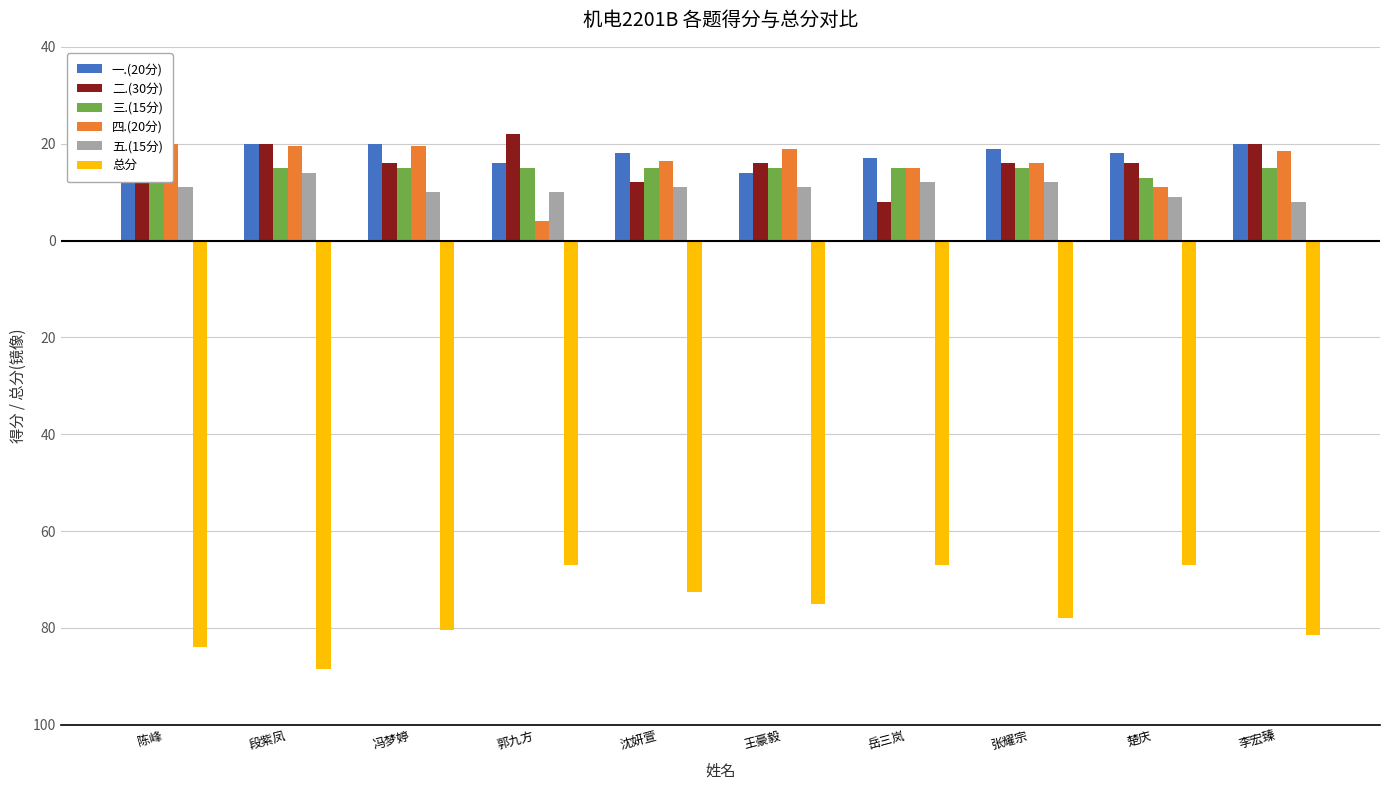

What are all the series names shown in the legend?

一.(20分), 二.(30分), 三.(15分), 四.(20分), 五.(15分), 总分